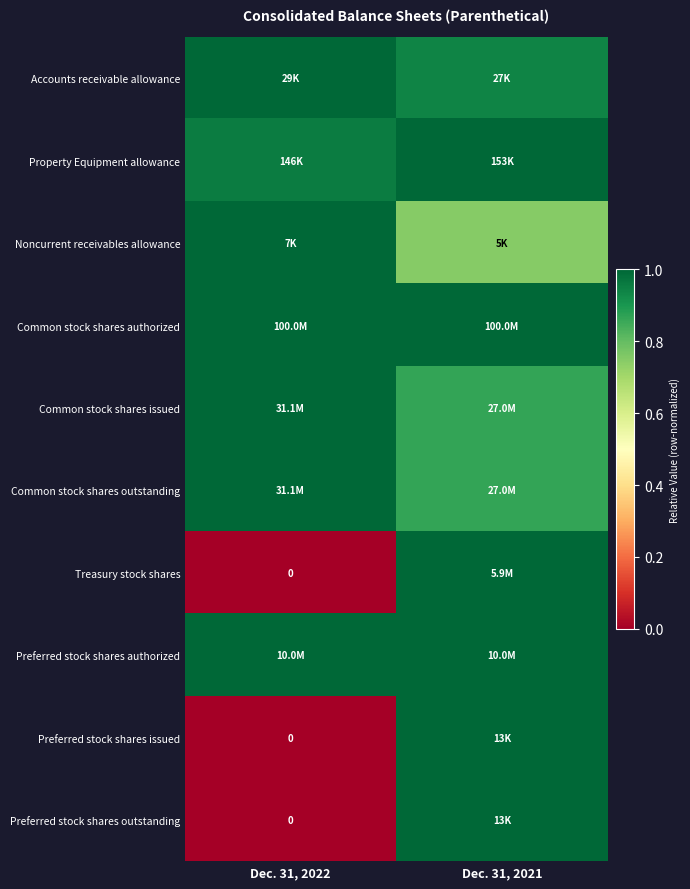

Between Dec. 31, 2022 and Dec. 31, 2021, which is larger?

Dec. 31, 2022